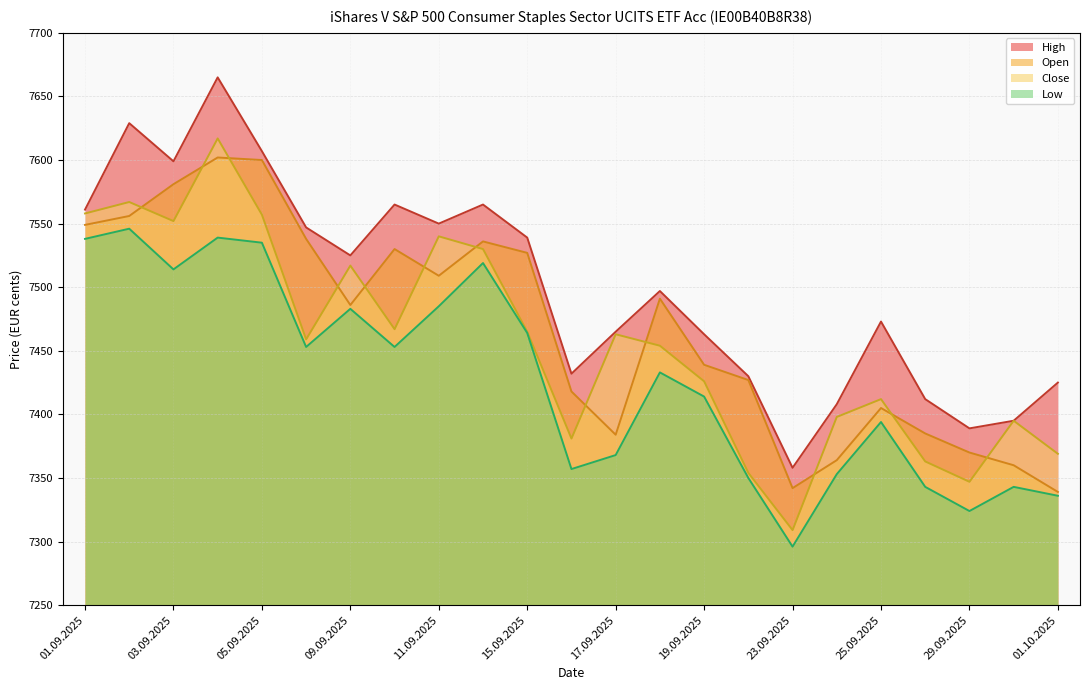

What position from the right is 12.09.2025?

14